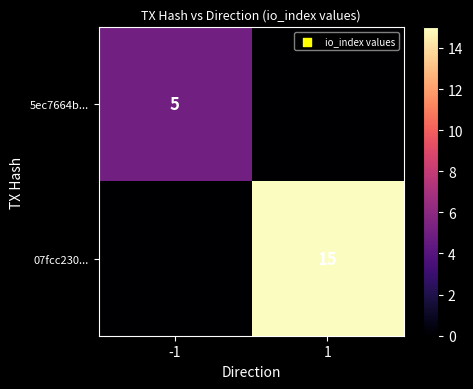

The value of 5ec7664b... at -1 is 8. True or false?

False